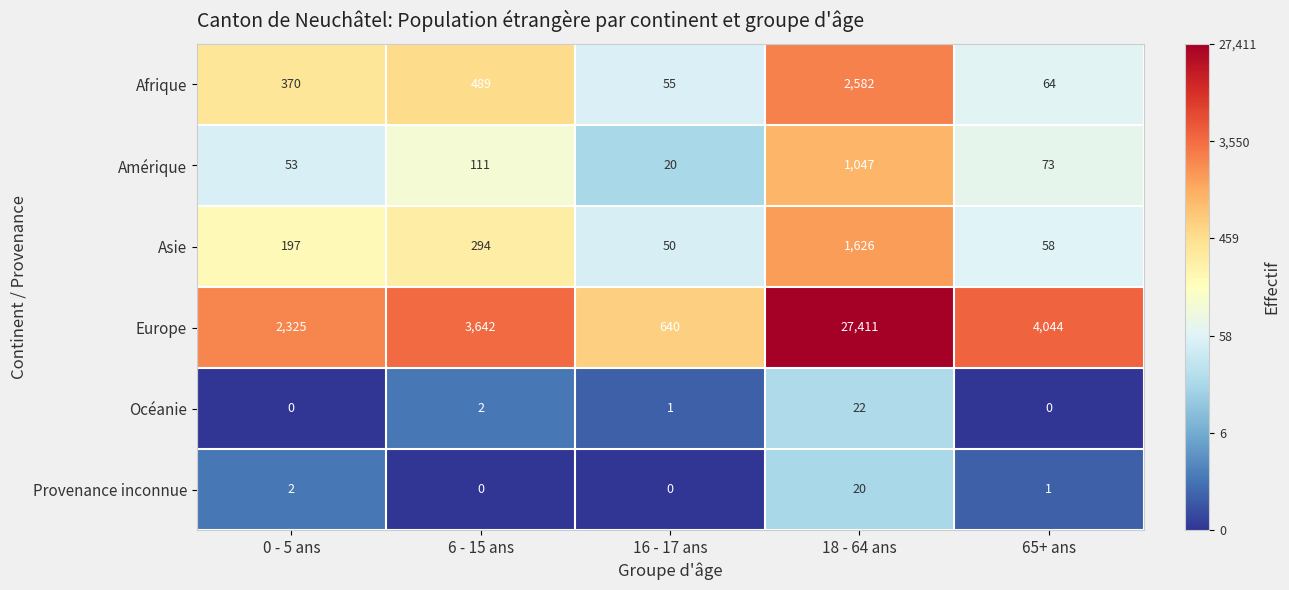

What is the minimum value for Europe?

640